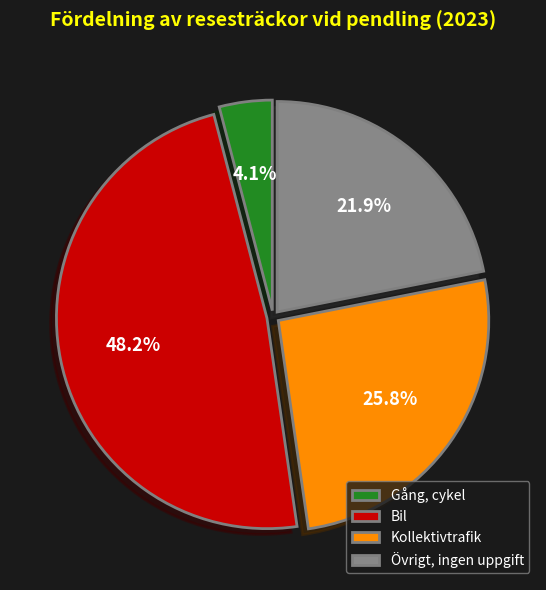

To the nearest percent, what is the difference between the Övrigt, ingen uppgift and Gång, cykel slice percentages?

18%